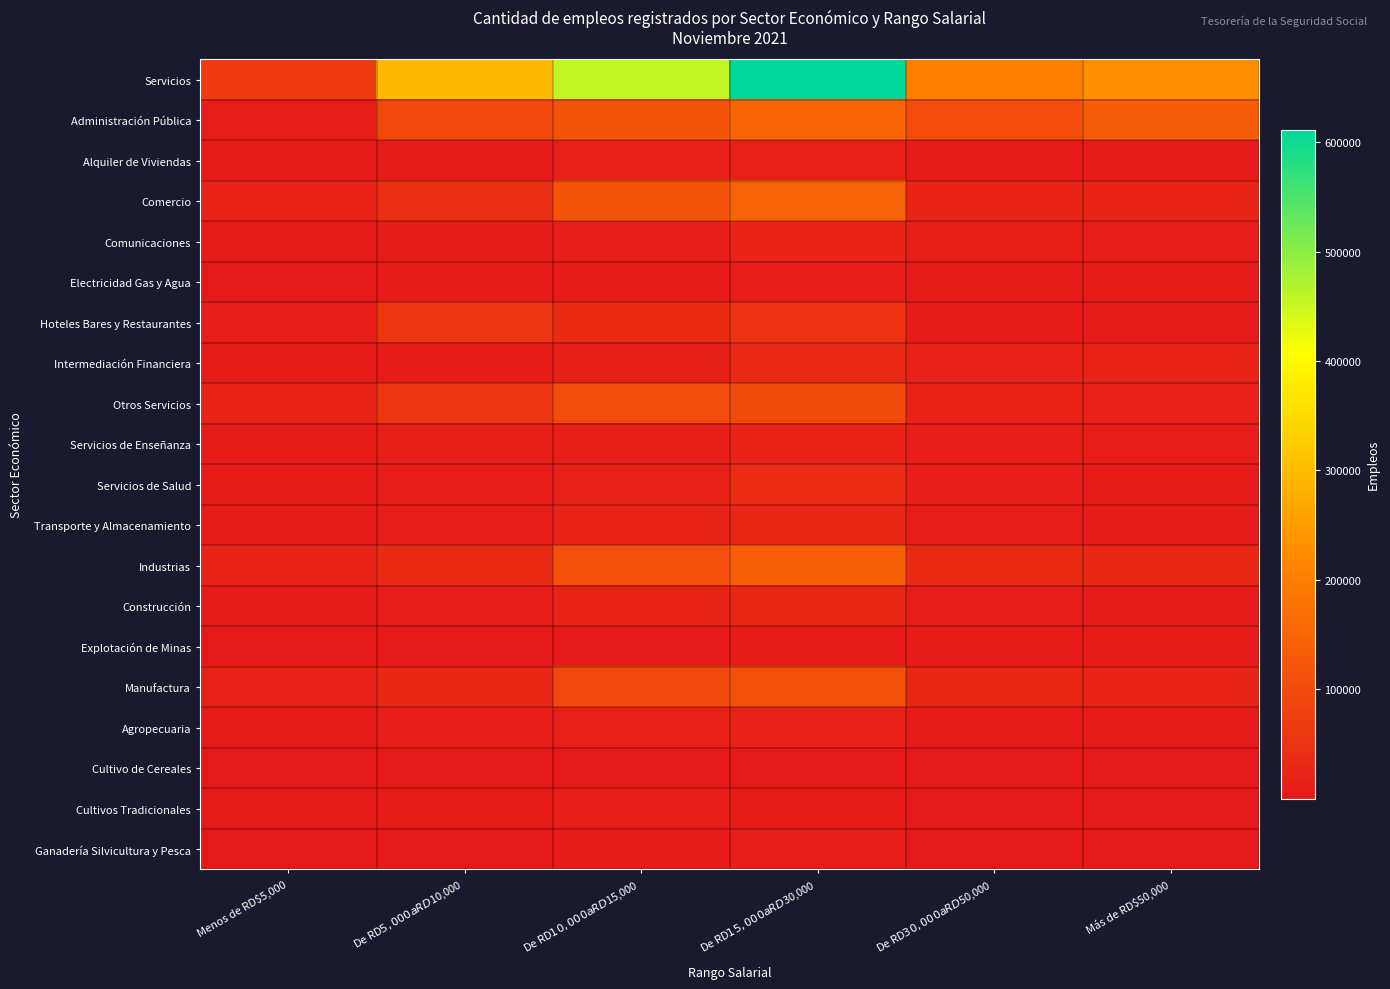

Between De RD$5,000 a RD$10,000 and De RD$30,000 a RD$50,000, which is larger?

De RD$5,000 a RD$10,000